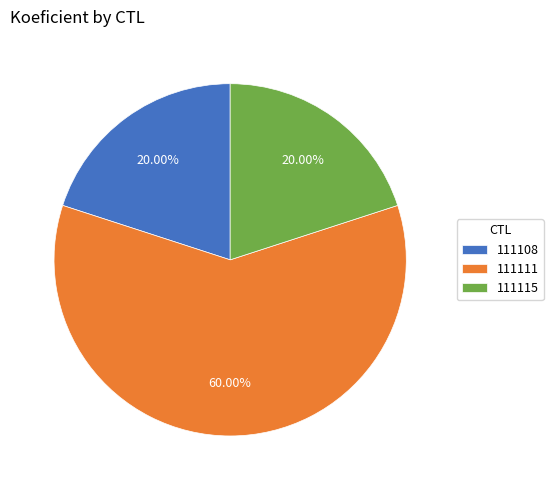

What is the largest slice in the pie chart?

111111